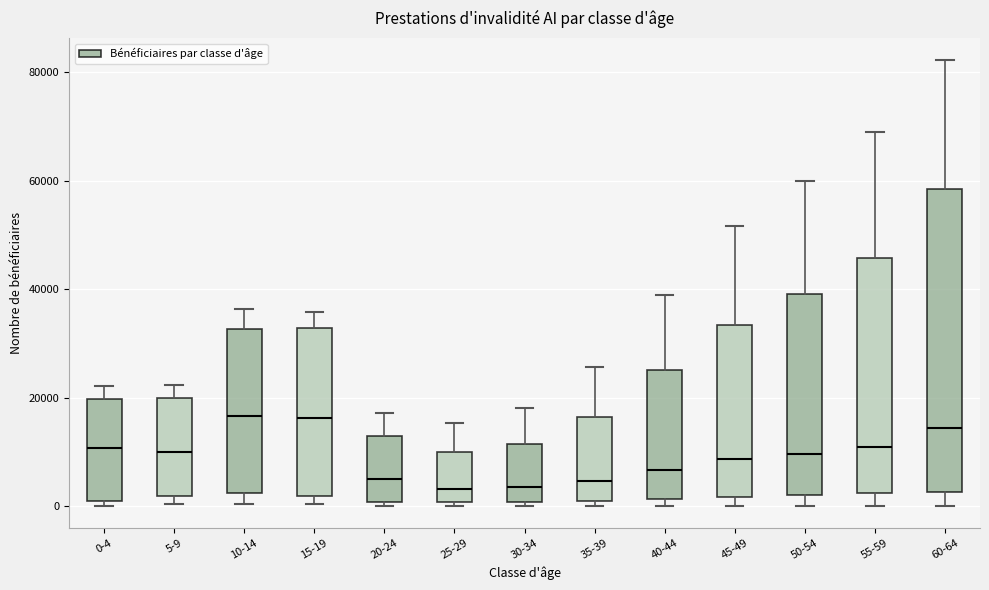

Comparing the boxes themselves (not the whiskers), which one is the tallest?

60-64